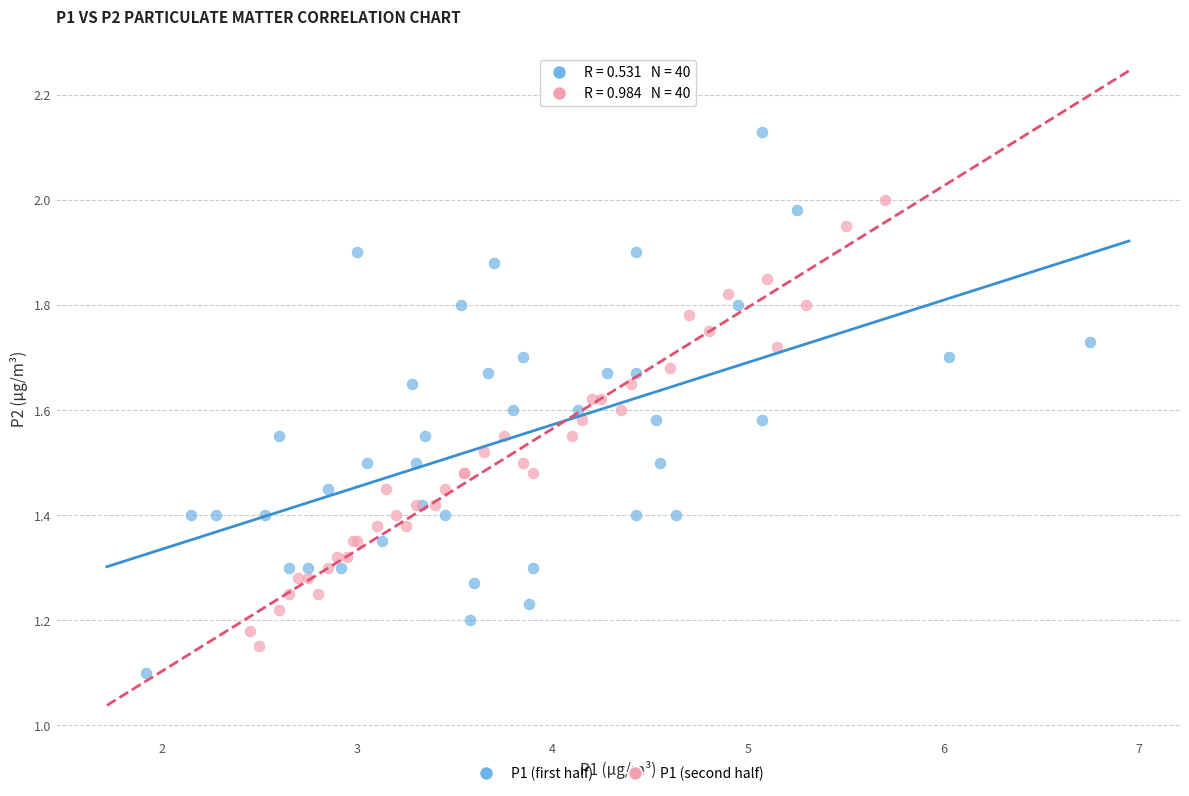

Which series contains the lowest Y value?

P1 (first half)